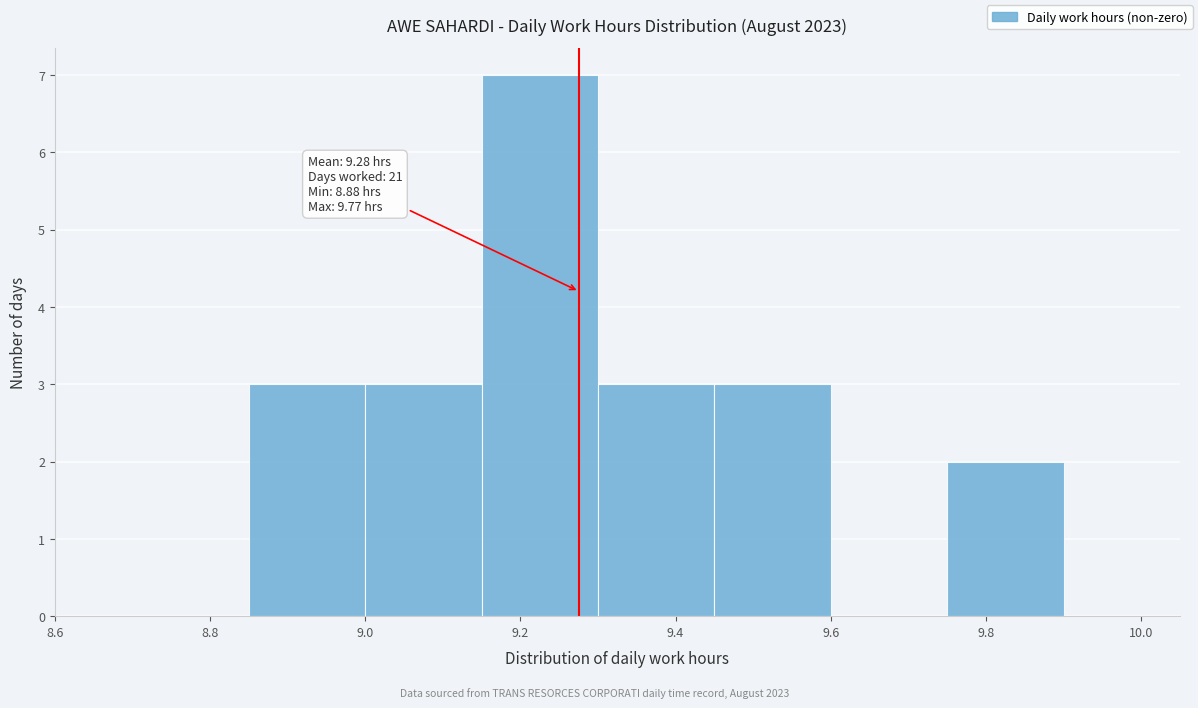

Which range on the x-axis has the tallest bar?

9.15 to 9.30